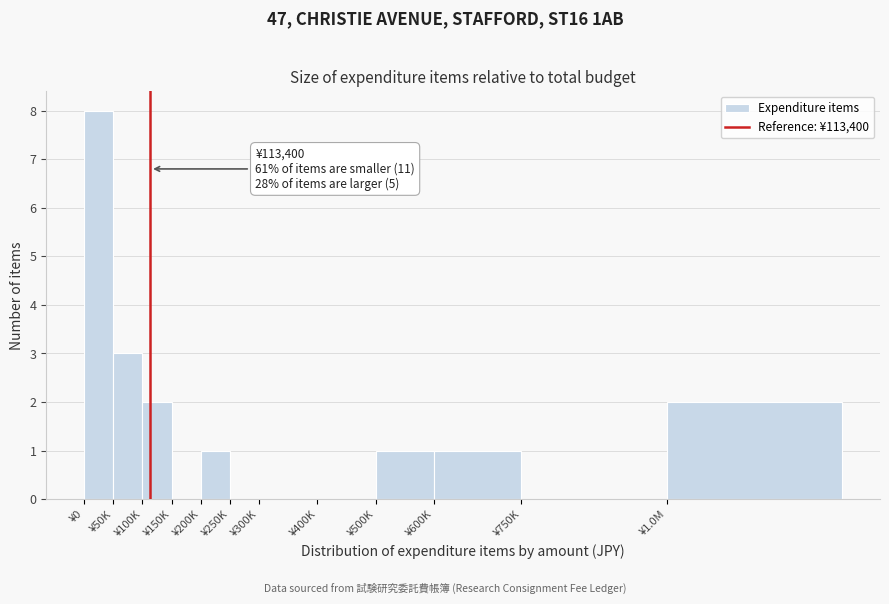

Reading left to right, list all the values displayed in this chart.

¥0=8	¥50K=3	¥100K=2	¥150K=0	¥200K=1	¥250K=0	¥300K=0	¥400K=0	¥500K=1	¥600K=1	¥750K=0	¥1.0M=2